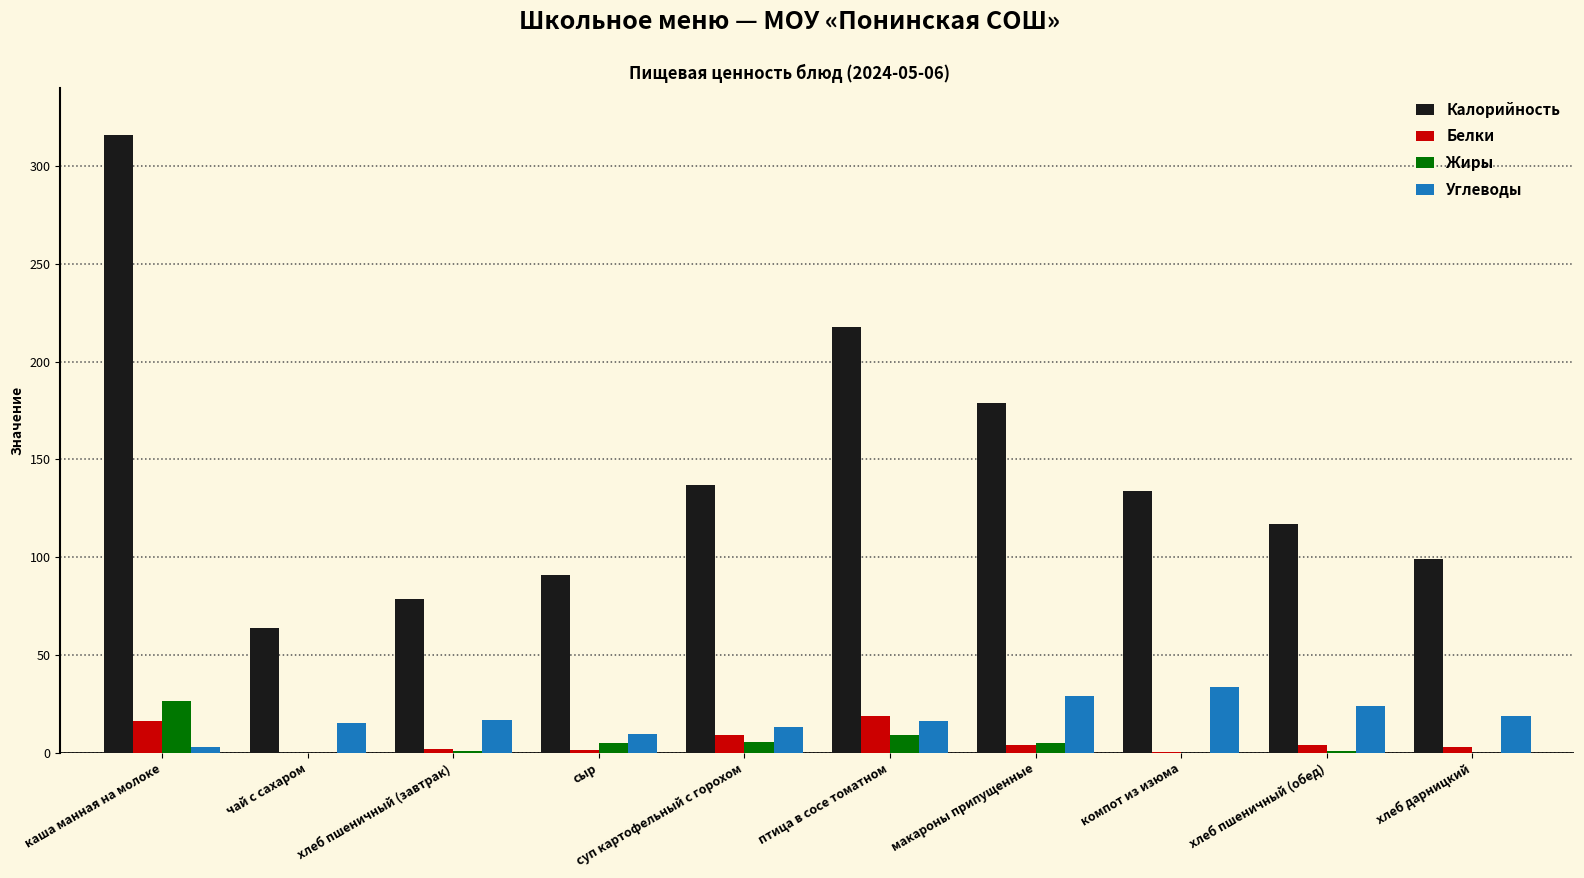

Which series changed the most between чай с сахаром and птица в сосе томатном?

Калорийность